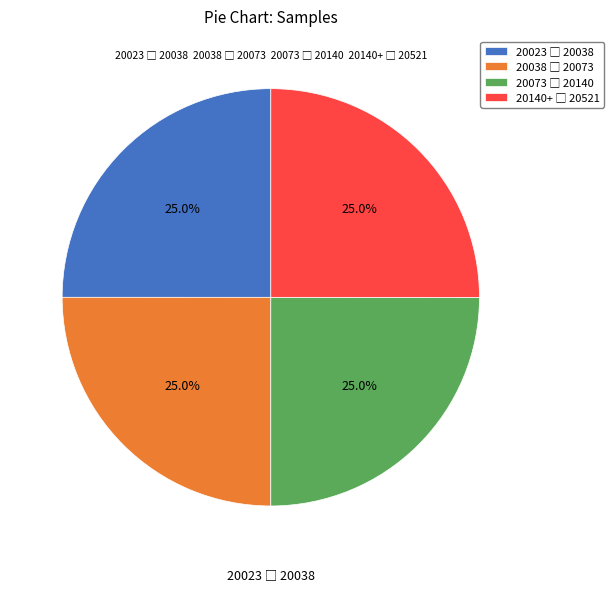

Is there any slice that represents more than half of the pie?

No